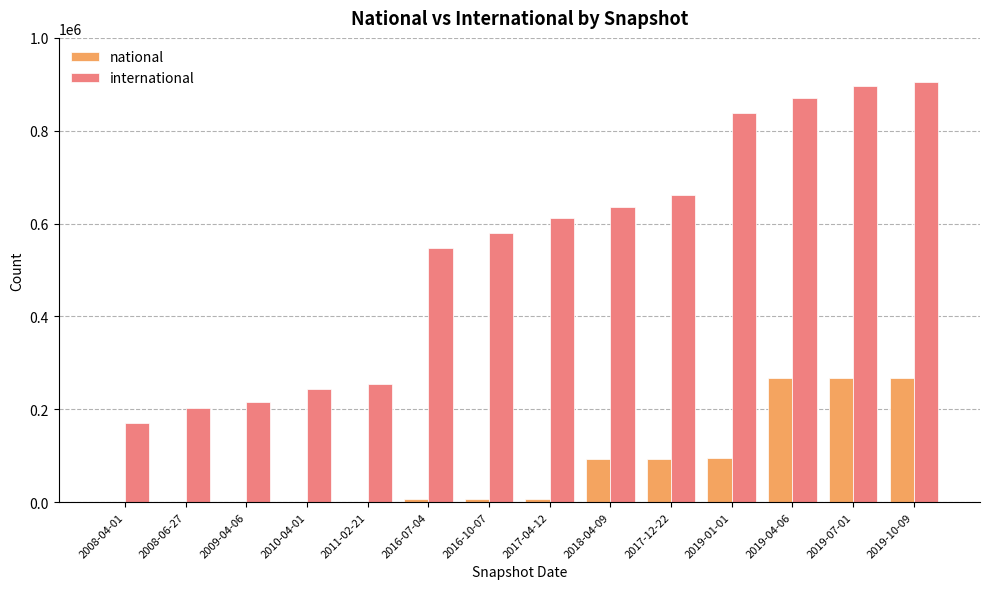

Where is international nearest to the value 537324?

2016-07-04